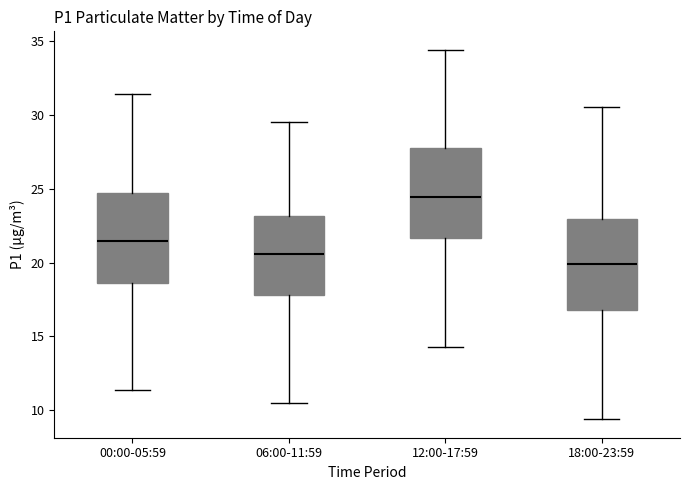

Where does the median line of the box for 06:00-11:59 sit on the y-axis? The values are not printed on the chart, so give them approximately, as read against the axis.

20.5